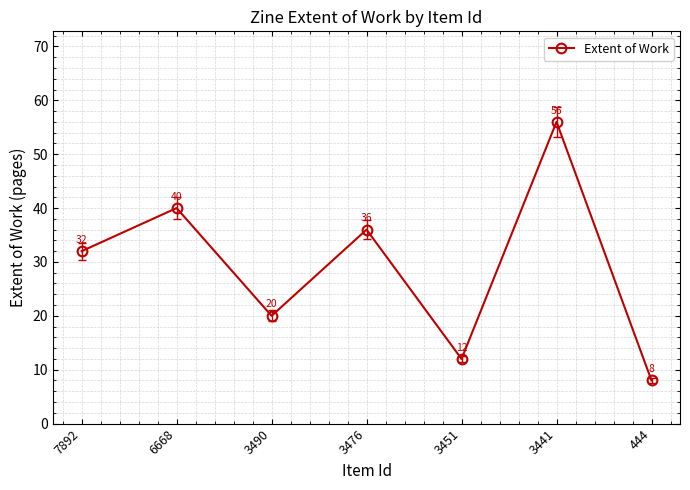

List the labels in order of value, smallest first.

444, 3451, 3490, 7892, 3476, 6668, 3441